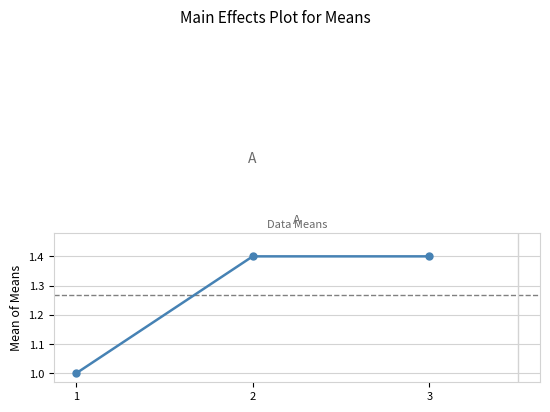

Approximately how many times larger is the value at 2 compared to 3?

1.0